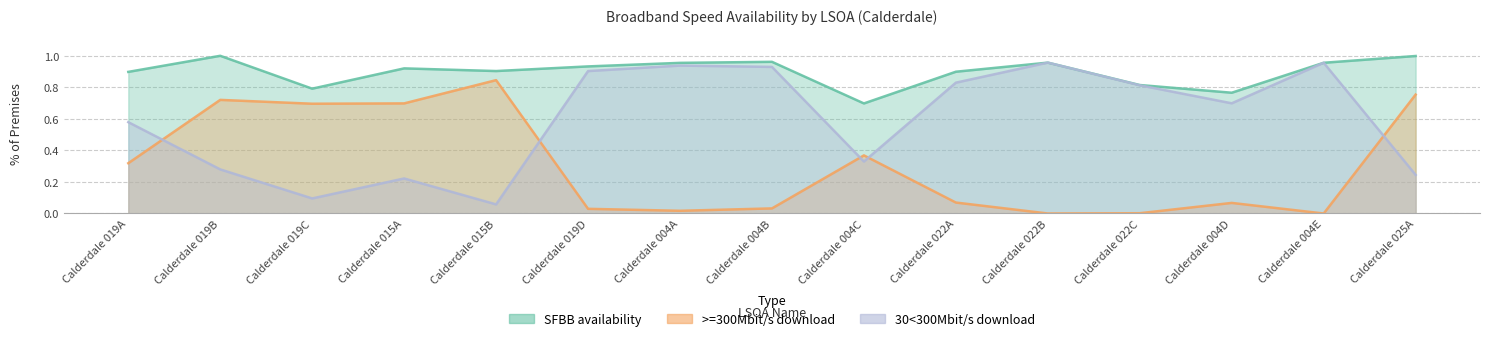

What is the total value across all series at Calderdale 019D?

1.9